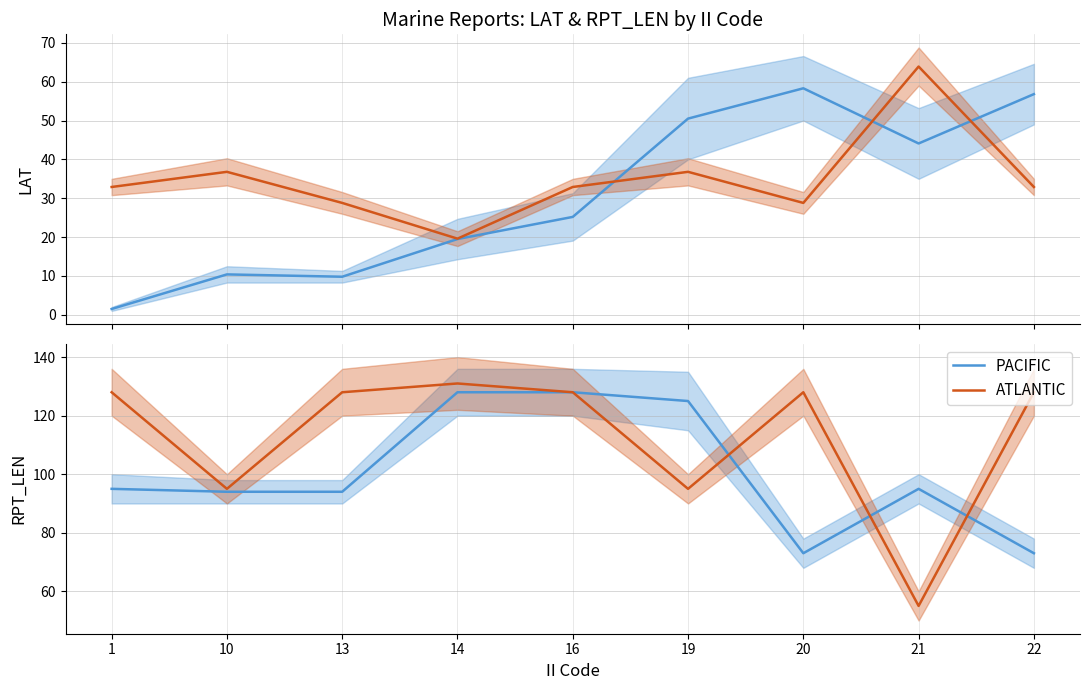

What is the difference between the highest and lowest values at 1?

33